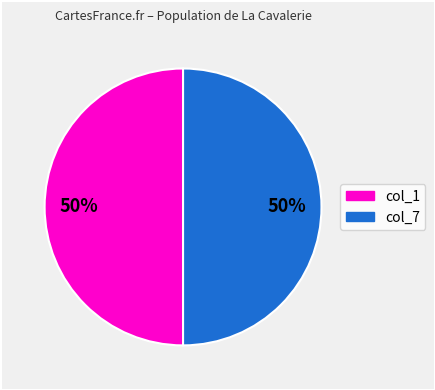

To the nearest percent, what is the average slice percentage?

50%